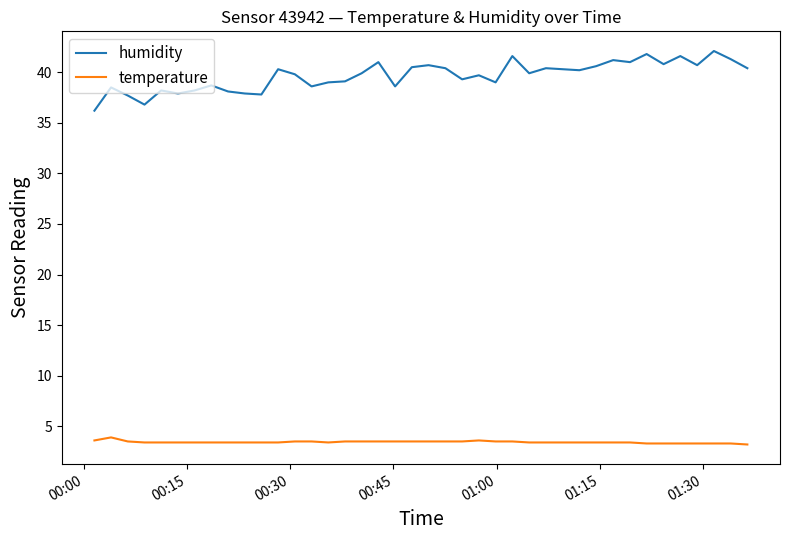

Which series has the widest spread of values?

humidity